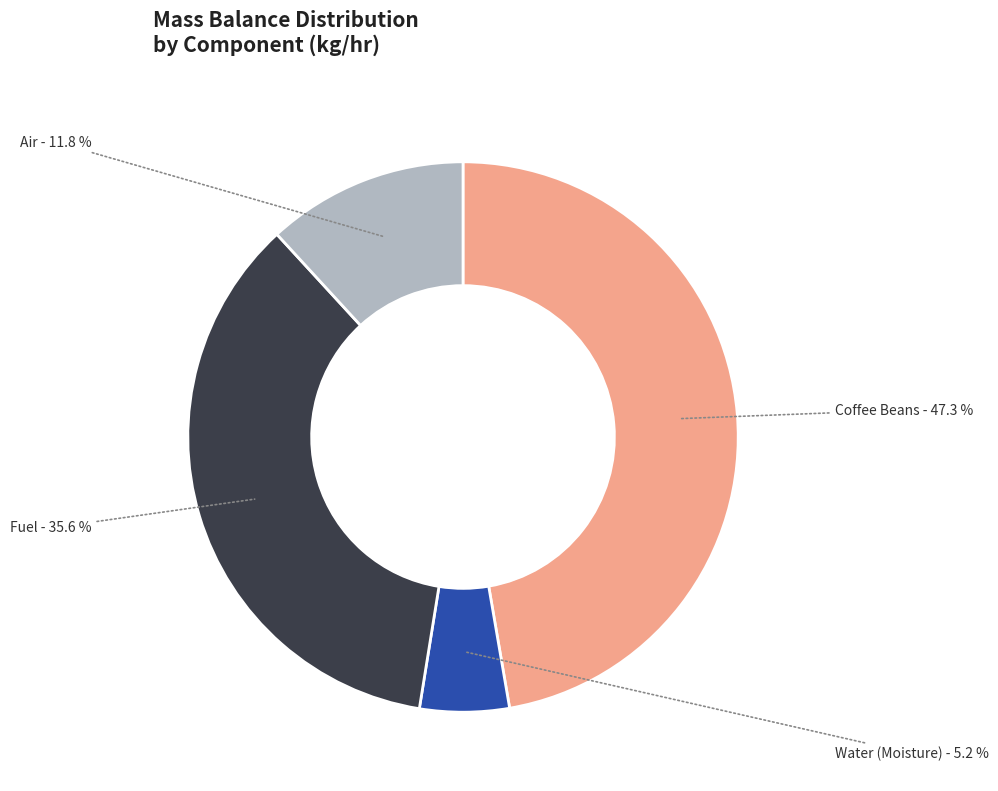

Is there any slice that represents more than half of the pie?

No